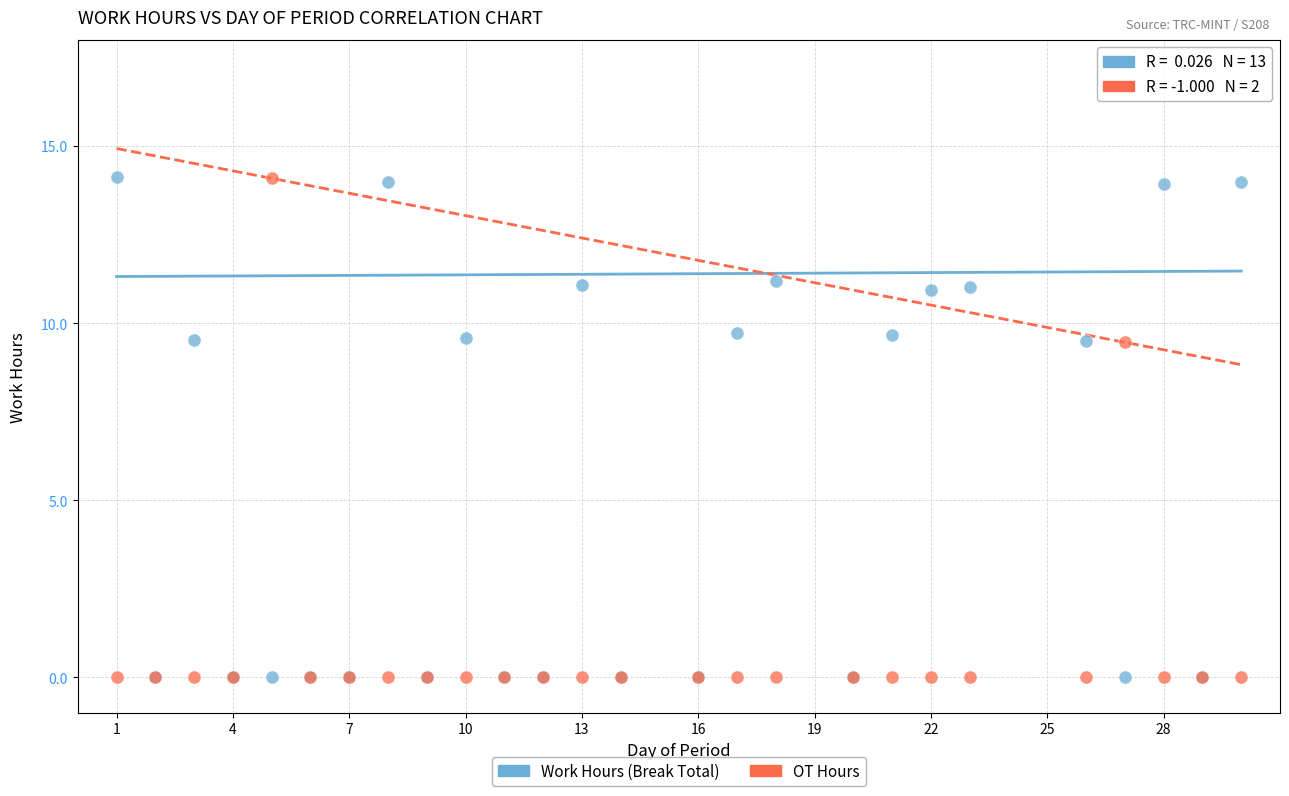

What is the X range (max minus min) for the scatter plot?

29.0